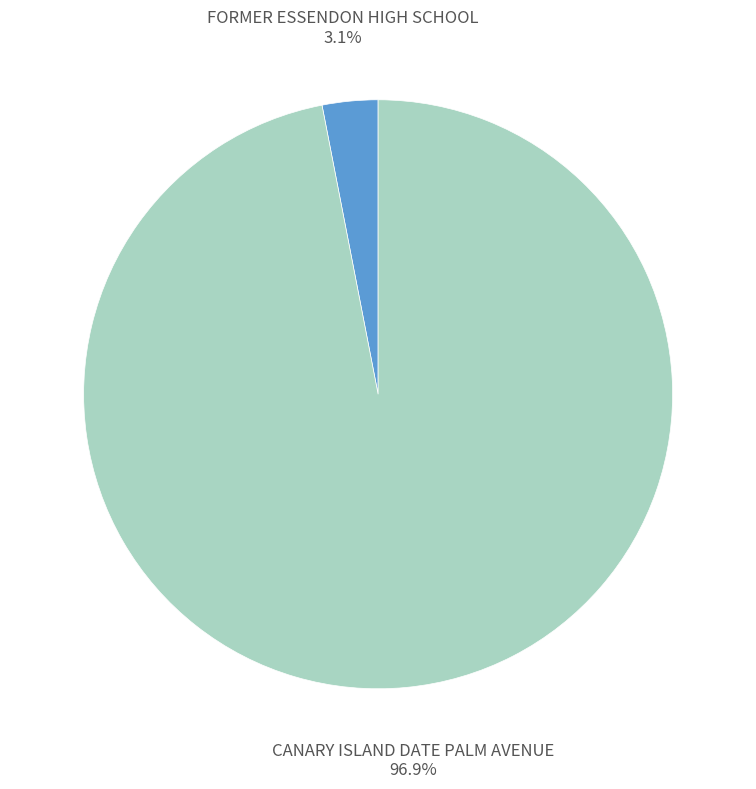

Rank the categories by value from lowest to highest.

FORMER ESSENDON HIGH SCHOOL, CANARY ISLAND DATE PALM AVENUE